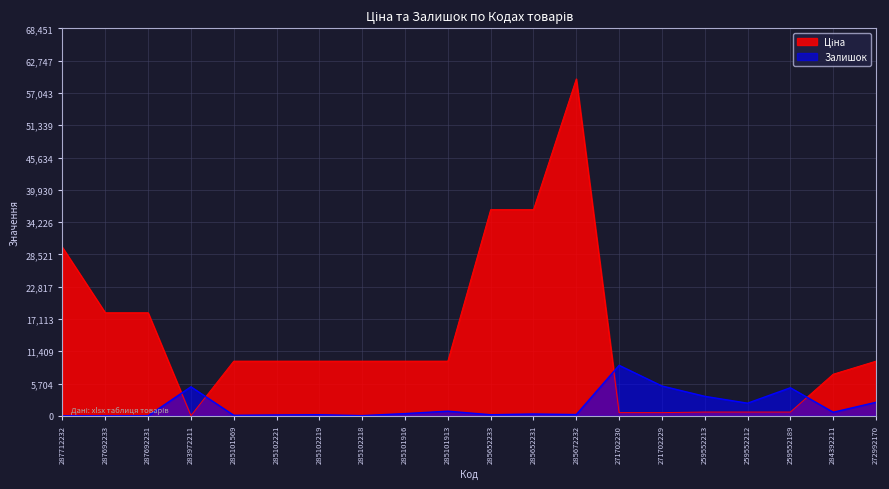

At which category does the chart reach its peak across all series?

285672232